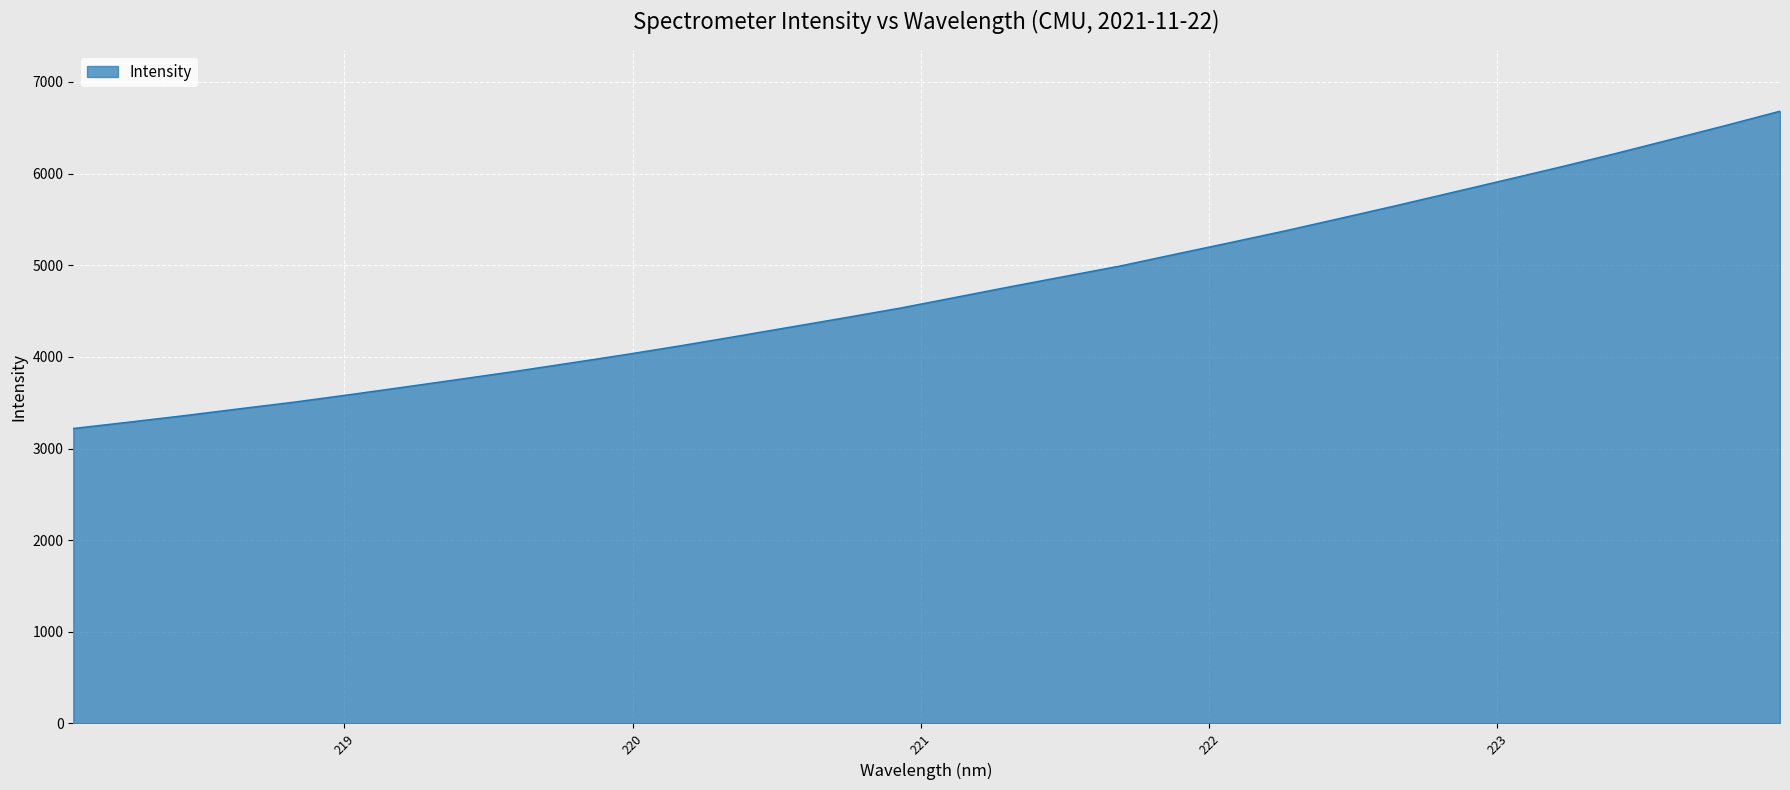

What is the sum of all values?

151009.7